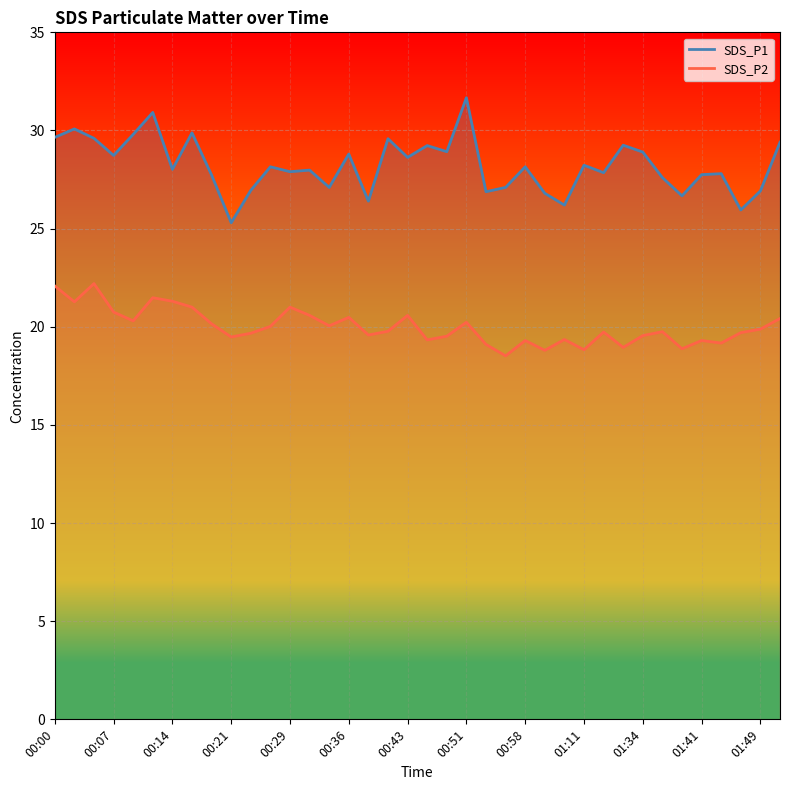

The value of SDS_P1 at 19 is 29.2. True or false?

True